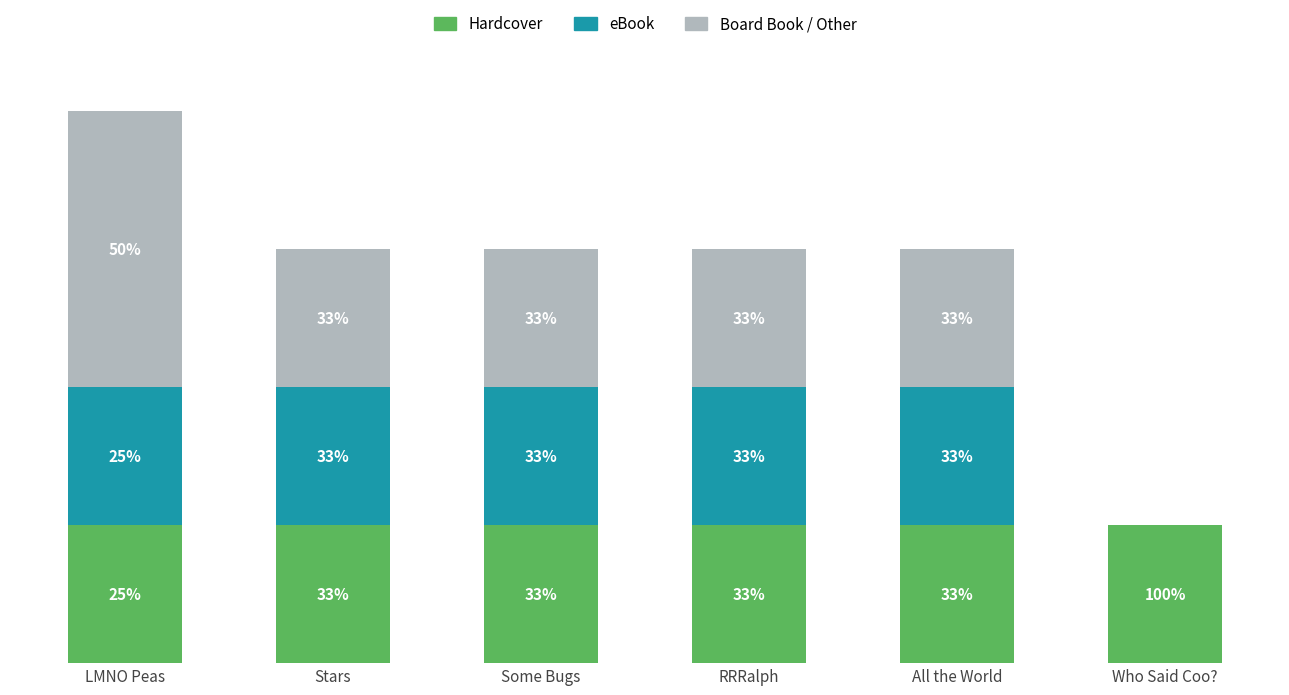

The Hardcover series shows 1 at LMNO Peas. True or false?

True